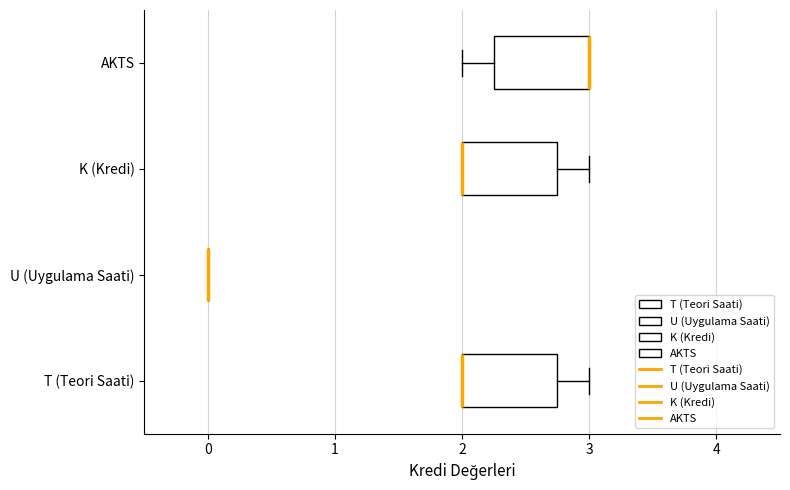

Reading bottom to top, read every box against the x-axis: the position of its median line, the range the box covers, and the ends of its whiskers. The values are not printed on the chart, so give them approximately, as read against the axis.

T (Teori Saati): median 2.0 (drawn on the box's left edge), box 2.0 to 2.8, whiskers 2.0 to 3.0
U (Uygulama Saati): box collapsed to a line at 0.0, whiskers 0.0 to 0.0
K (Kredi): median 2.0 (drawn on the box's left edge), box 2.0 to 2.8, whiskers 2.0 to 3.0
AKTS: median 3.0 (drawn on the box's right edge), box 2.3 to 3.0, whiskers 2.0 to 3.0